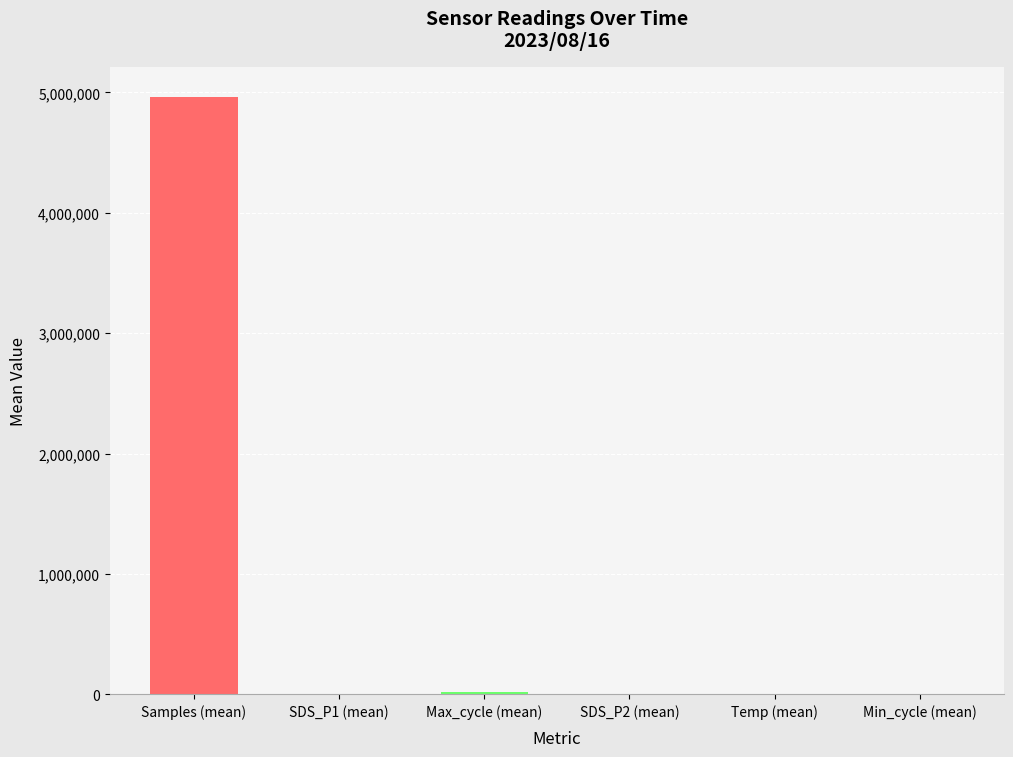

At which category does the chart reach its peak across all series?

Samples (mean)